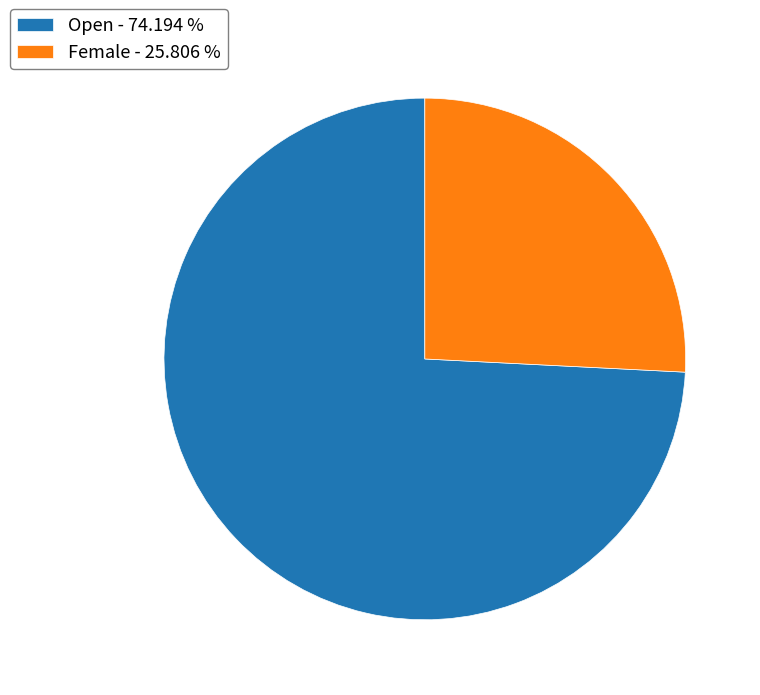

Is there any slice that represents more than half of the pie?

Yes